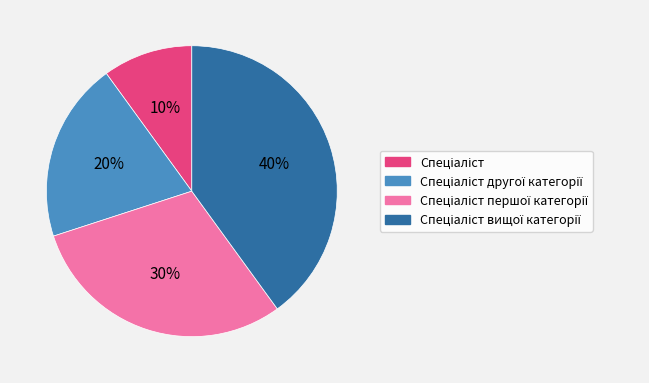

To the nearest percent, what is the average slice percentage?

25%